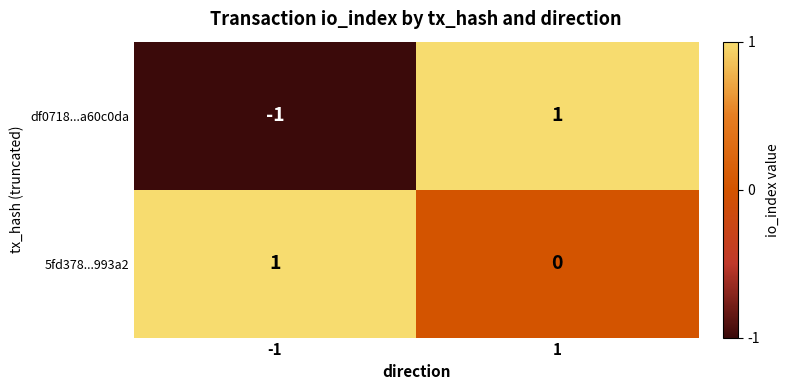

Which series has the largest total across all categories?

5fd378...993a2